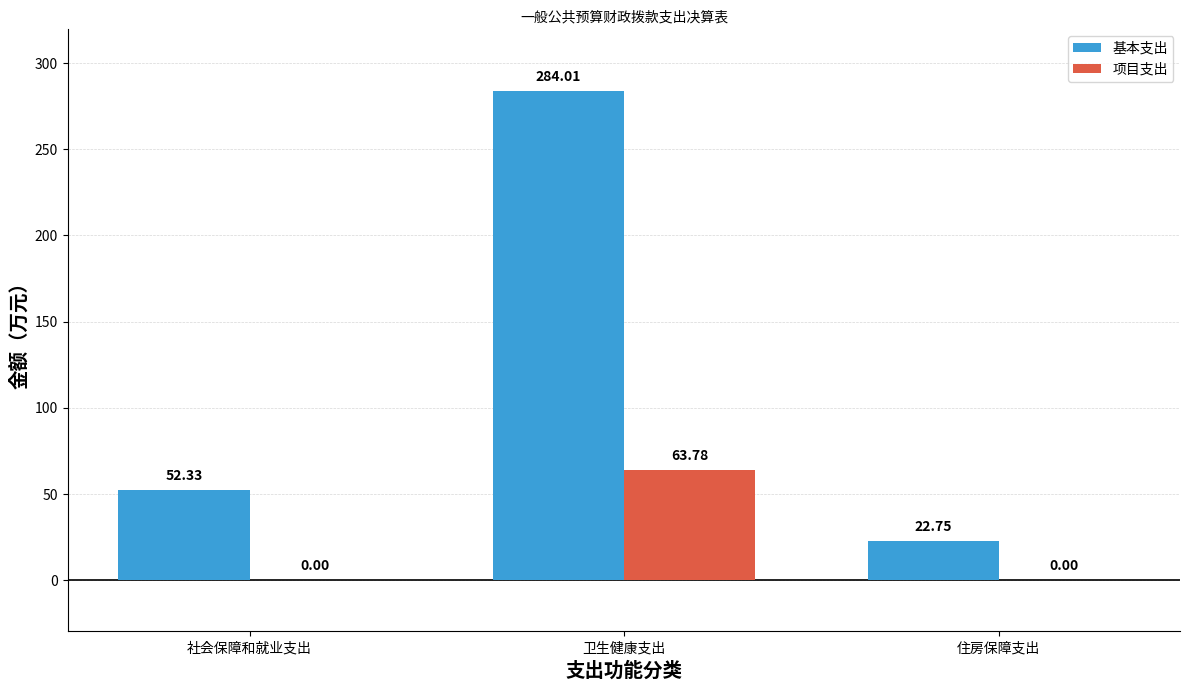

Which series changed the most between 社会保障和就业支出 and 卫生健康支出?

基本支出